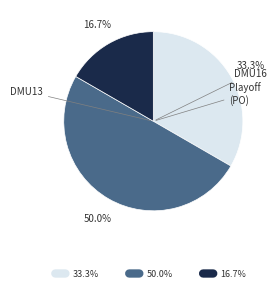

How many segments does this pie chart have?

3